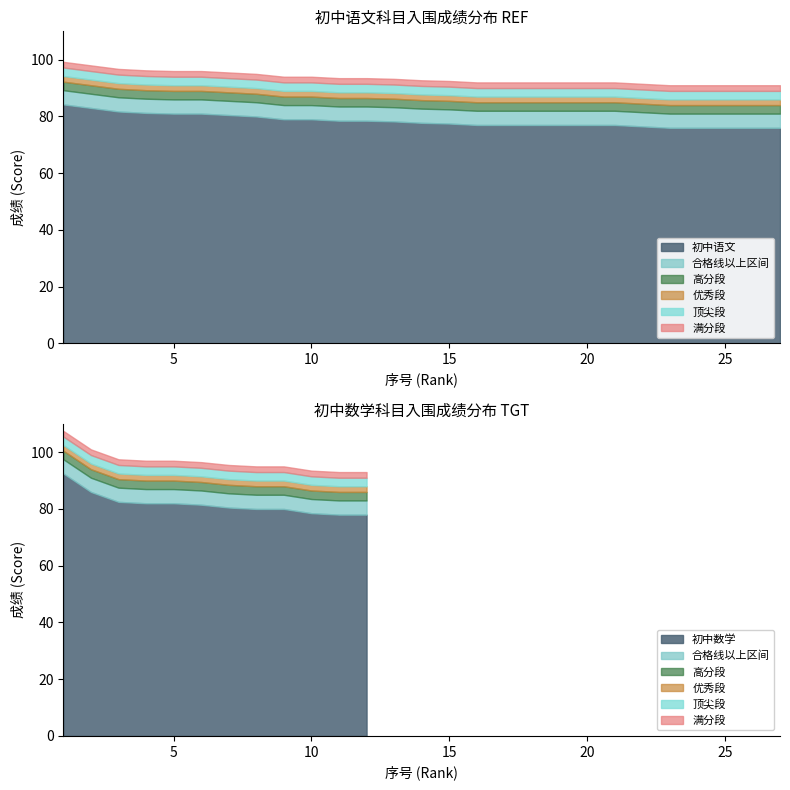

The 初中语文 series shows 129.9 at 19. True or false?

False